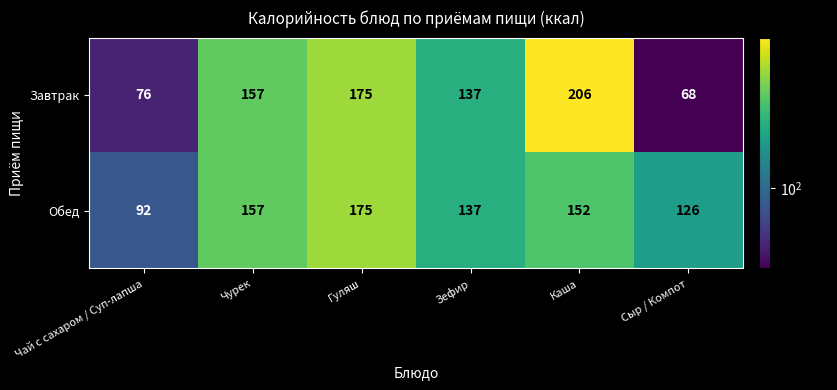

Reading right to left, transcribe all the data shown in this chart.

Завтрак: 68	206	137	175	157	76
Обед: 126	152	137	175	157	92